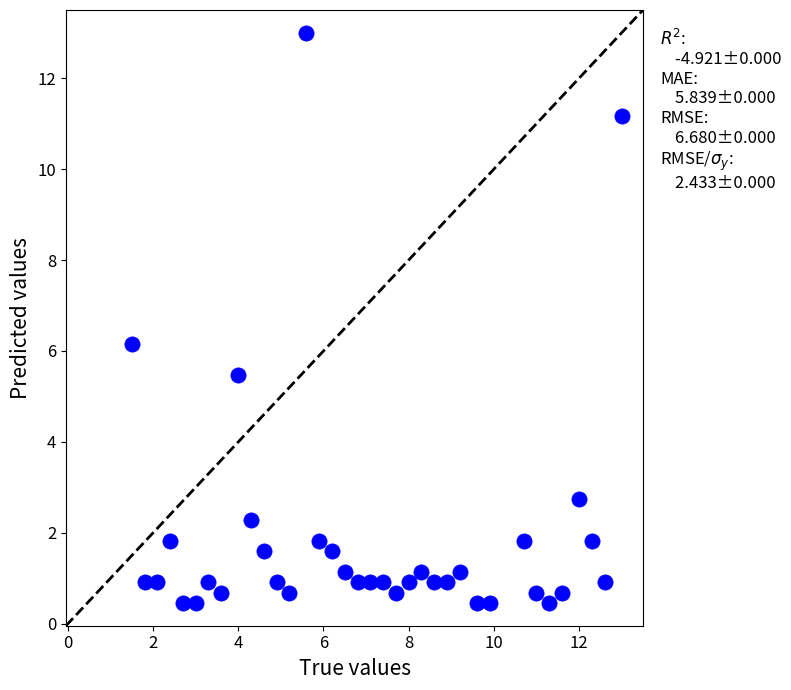

What Y value in the scatter plot is closest to 6?

6.2